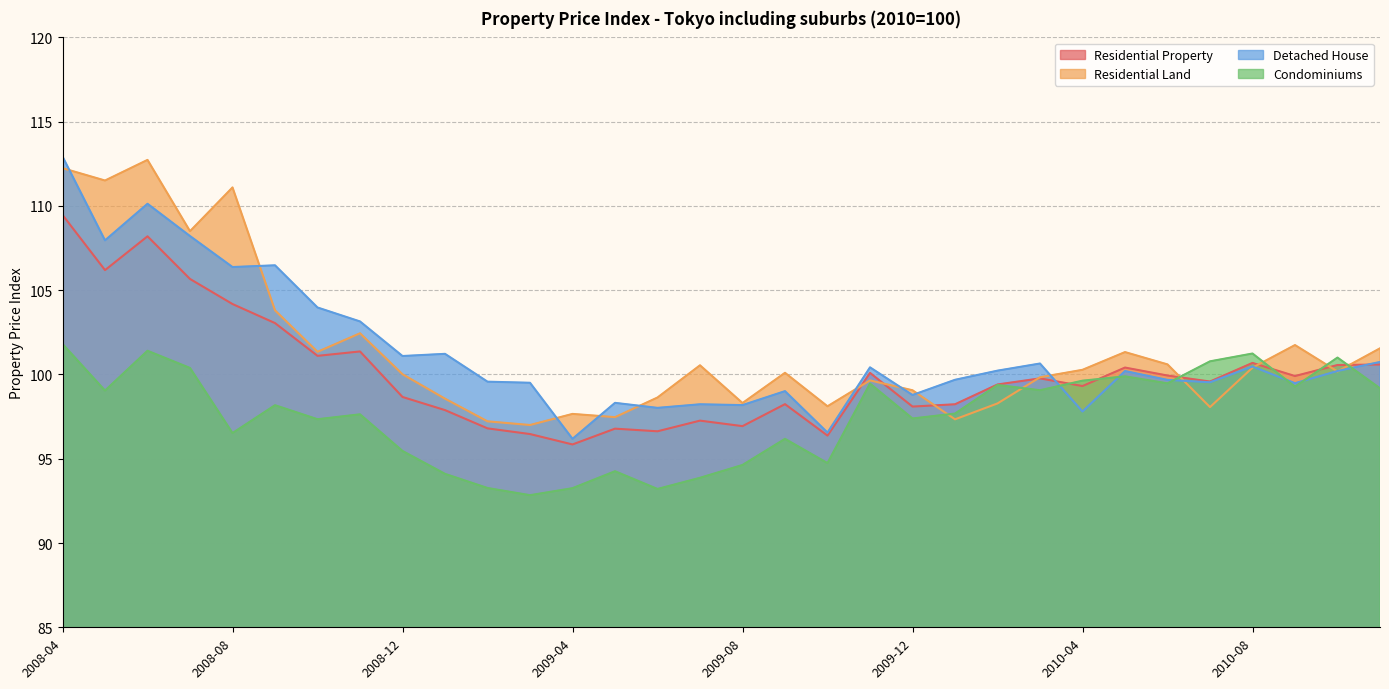

What position from the left is 2008-08?

5